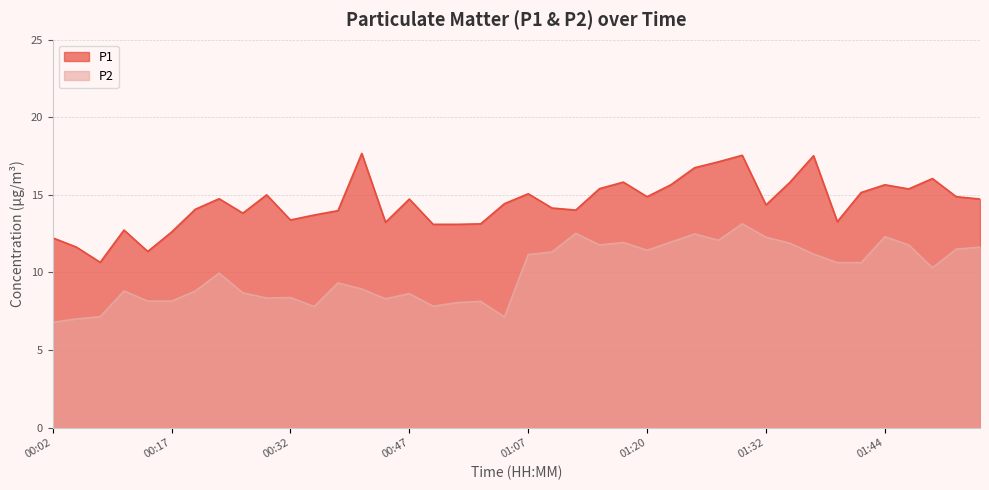

True or false: P1 and P2 intersect in this chart.

False